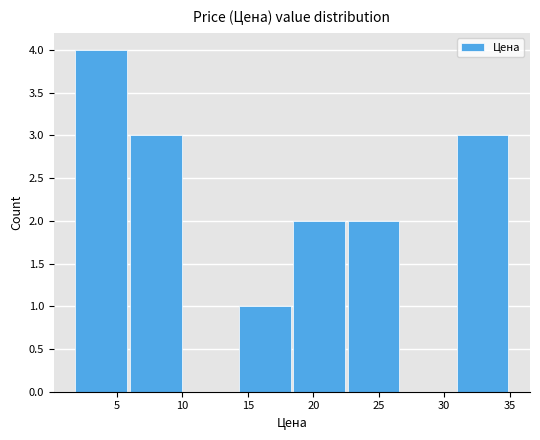

Reading left to right, transcribe this chart: for each bar, give the range it covers on the x-axis and its height. Neither the bar edges nor the heights are printed on the chart, so give them approximately, as read against the axes.

1.5 to 6.0: 4
6.0 to 10.0: 3
10.0 to 14.0: 0
14.0 to 18.5: 1
18.5 to 22.5: 2
22.5 to 26.5: 2
26.5 to 31.0: 0
31.0 to 35.0: 3